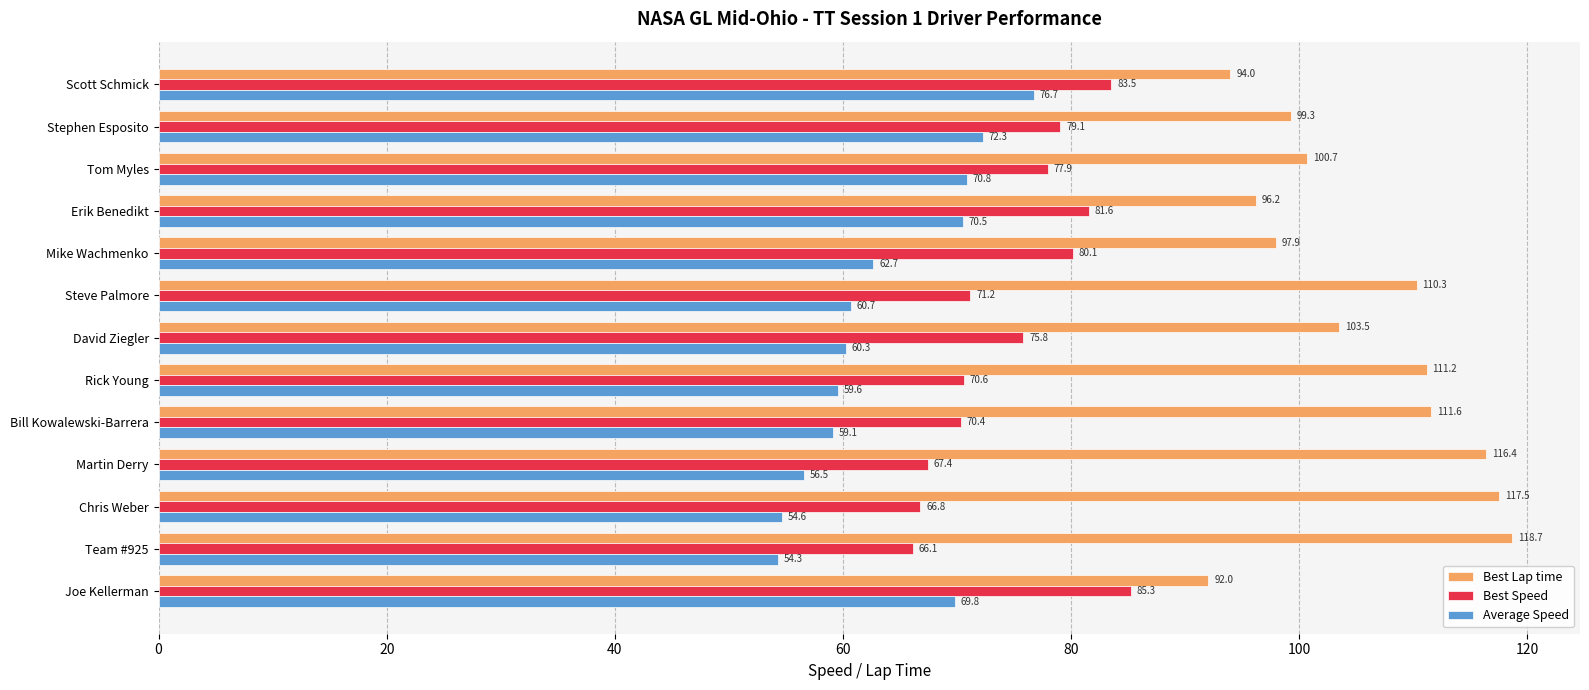

True or false: Average Speed has a value of 76.7 at Scott Schmick.

True